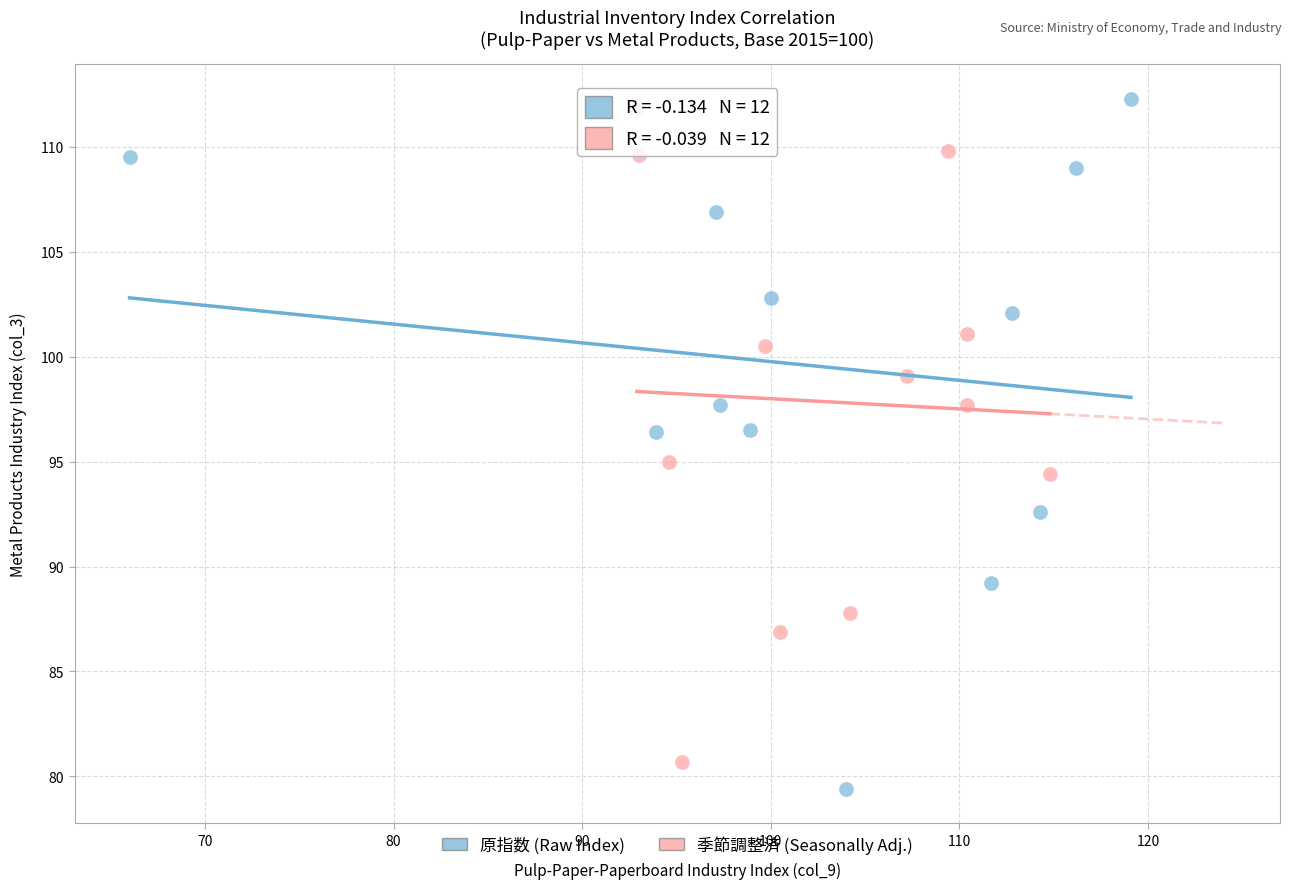

Which series has the largest Y range (max minus min)?

原指数 (Raw Index)